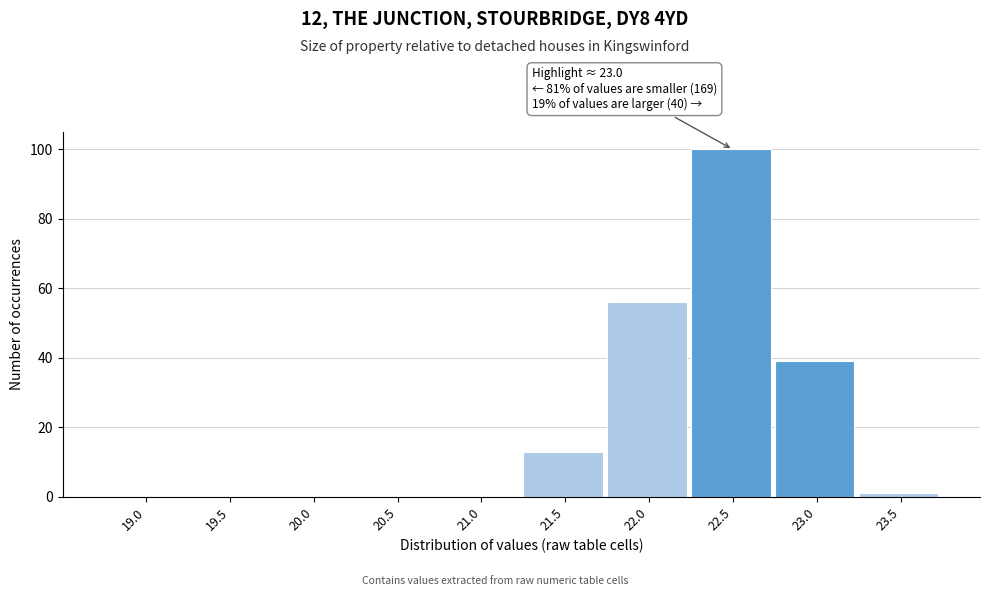

Reading left to right, extract all data points from this chart.

19.0=0	19.5=0	20.0=0	20.5=0	21.0=0	21.5=13	22.0=56	22.5=100	23.0=39	23.5=1